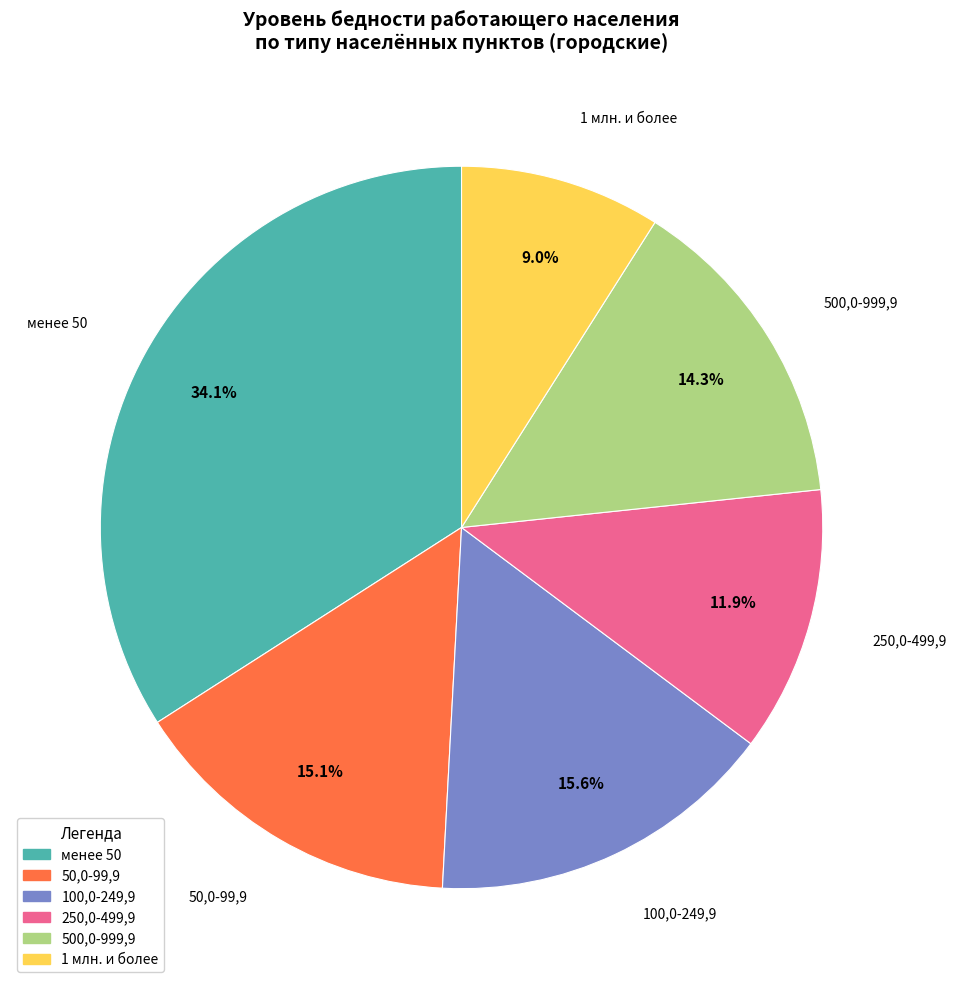

Do 100,0-249,9 and 250,0-499,9 together represent more than half of the pie?

No